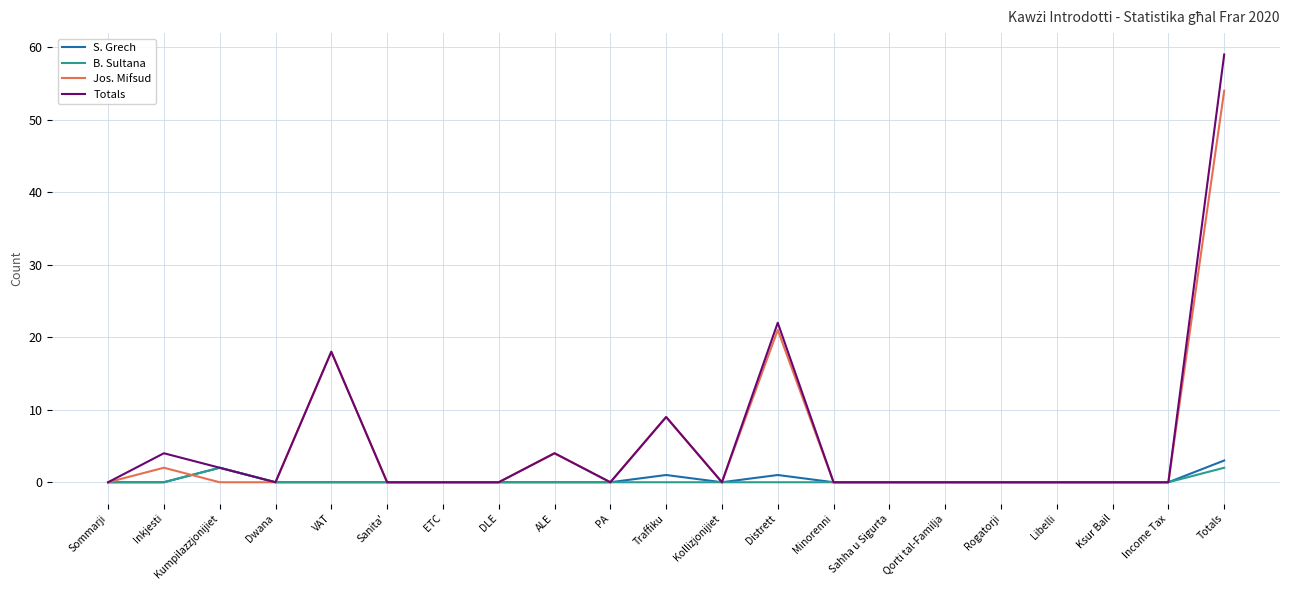

Is it true that Totals equals 2 at Kumpilazzjonijiet?

True